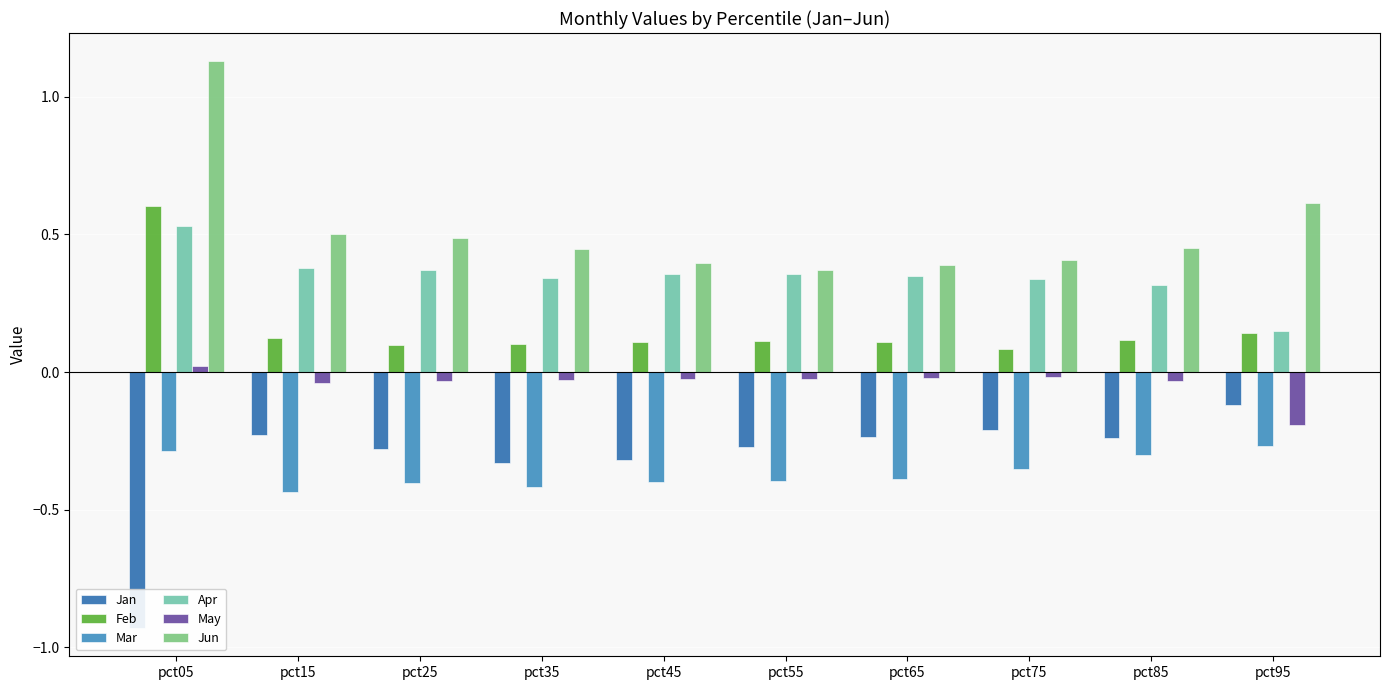

What are all the series names shown in the legend?

Jan, Feb, Mar, Apr, May, Jun